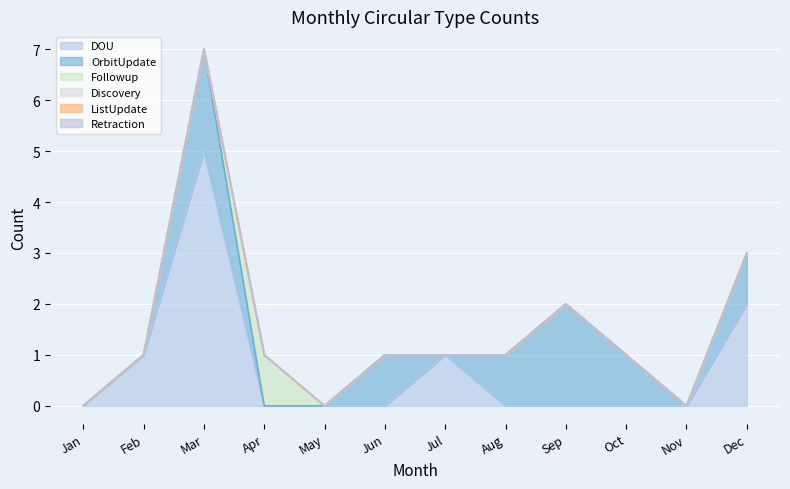

Between Mar and Jun, which is larger?

Mar